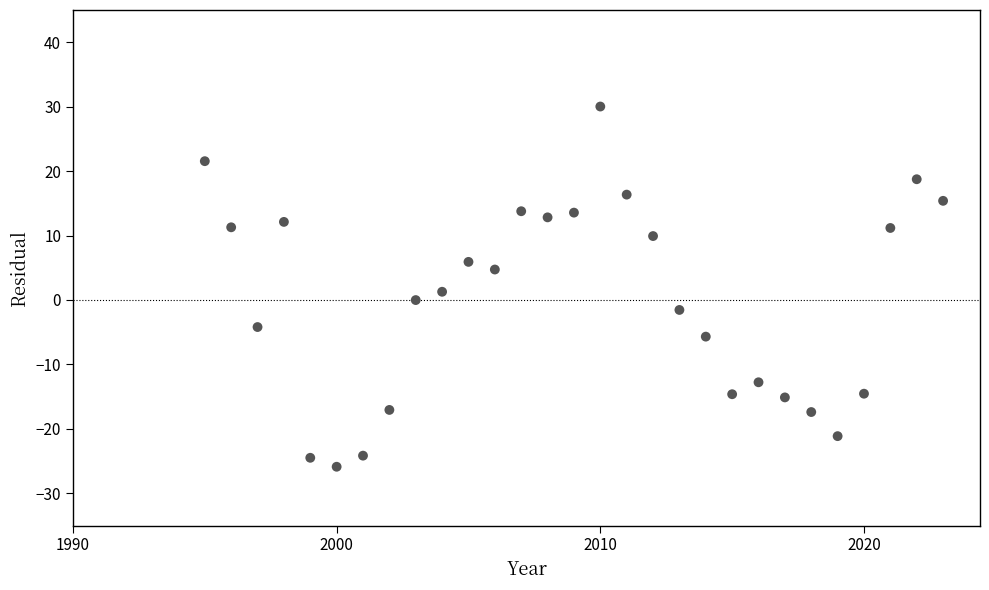

What is the range of Y values (max minus min)?

55.9